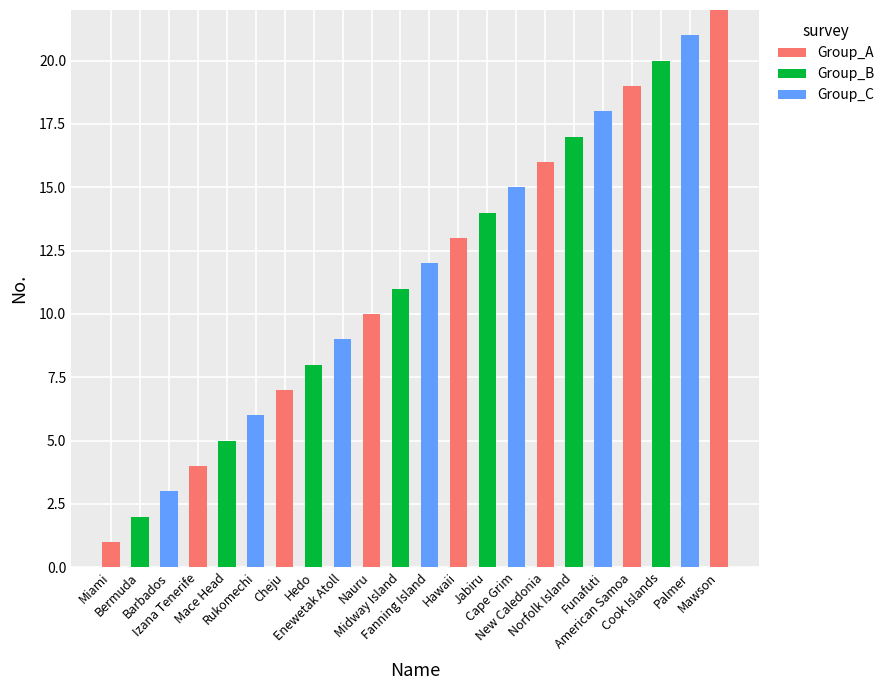

What is the maximum value for Group_A?

22